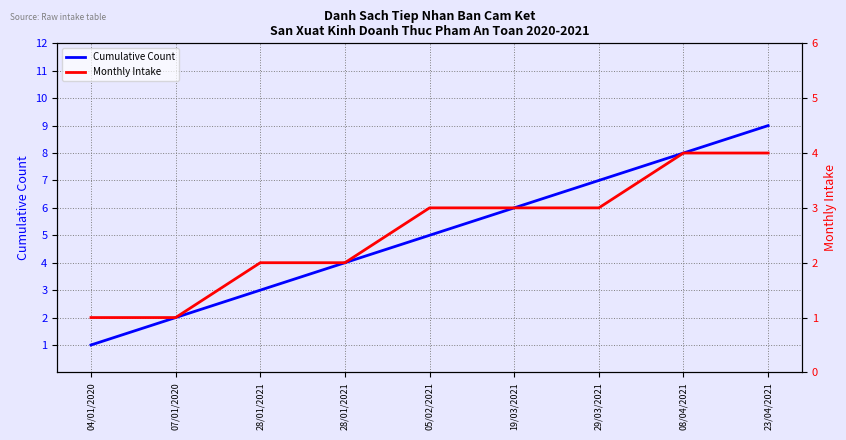

Which label corresponds to the smallest value in the chart?

04/01/2020